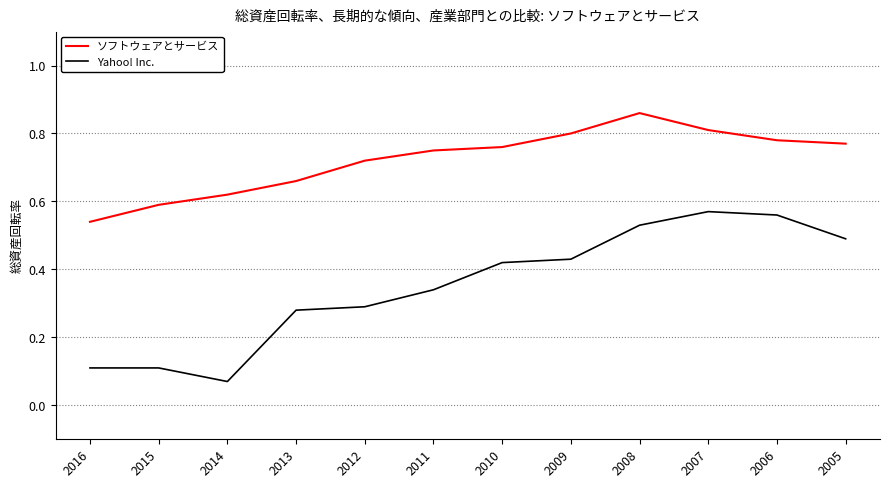

True or false: Yahoo! Inc. and ソフトウェアとサービス cross at least once.

False